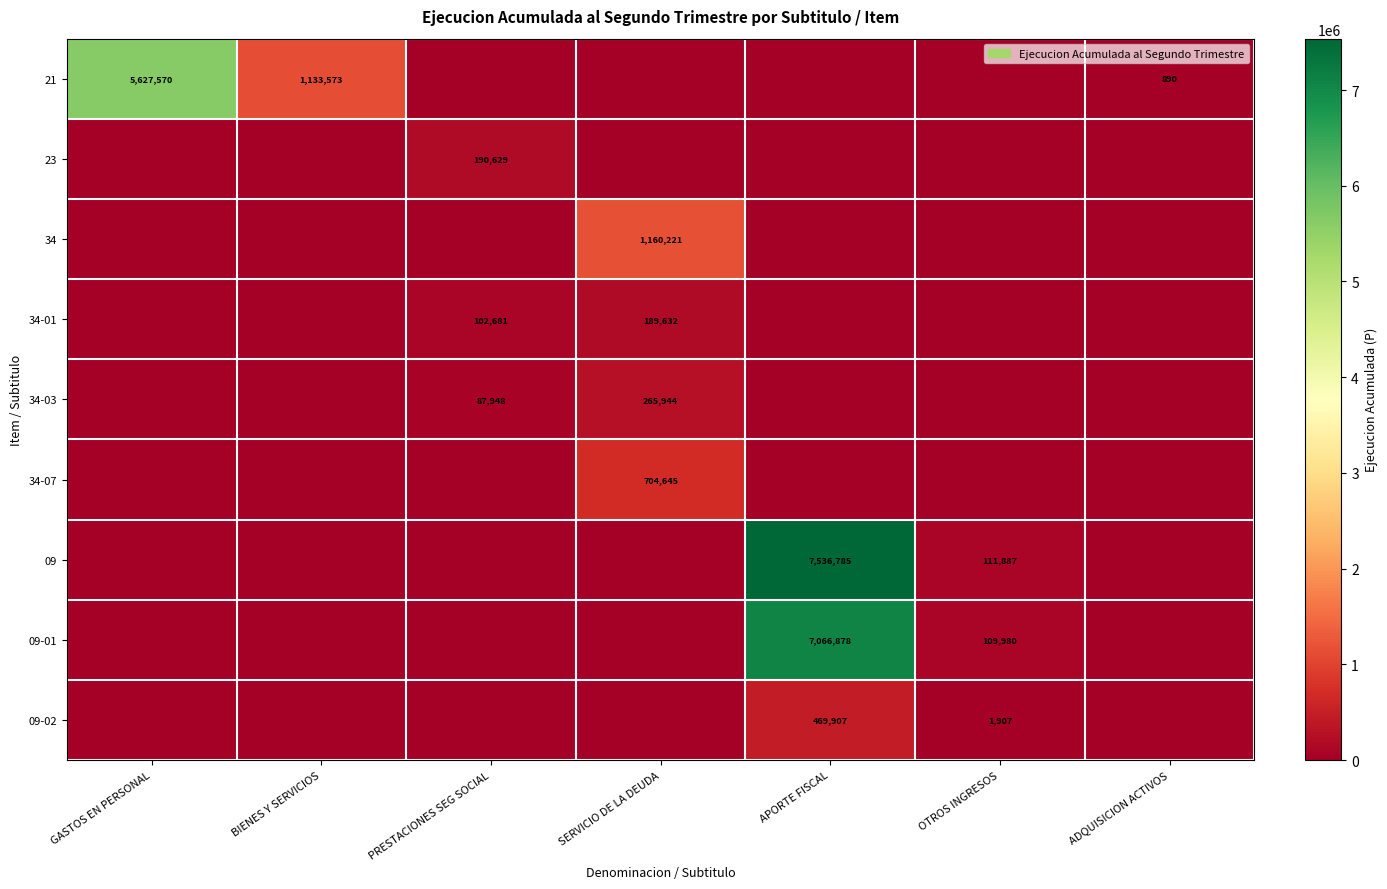

The 34-01 series shows 67656 at PRESTACIONES SEG SOCIAL. True or false?

False